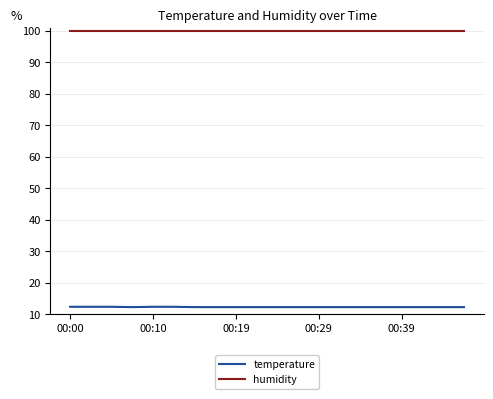

Which series has the largest total across all categories?

humidity